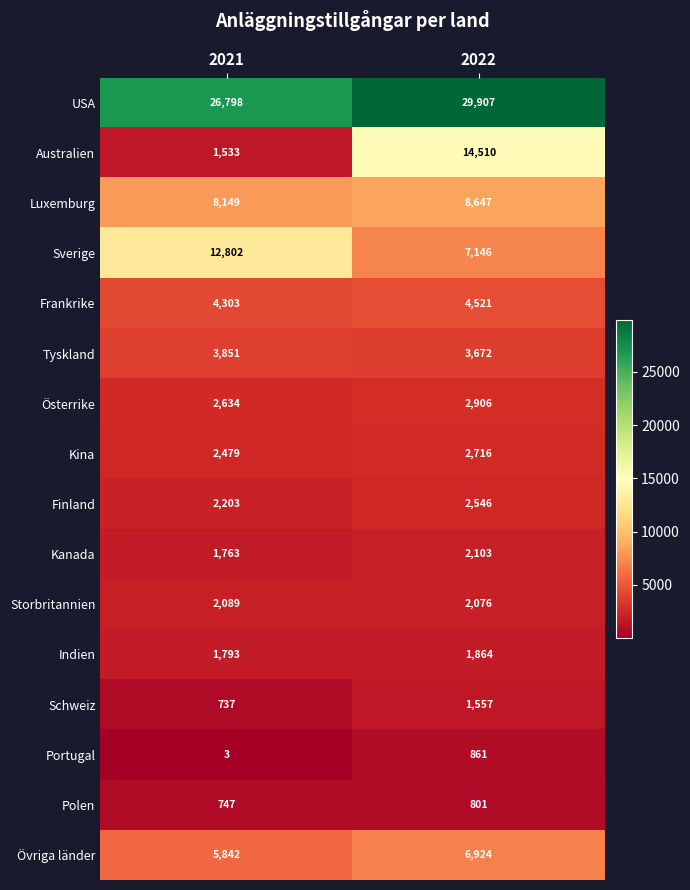

What is the sum of the Tyskland values at 2022 and 2021?

7523